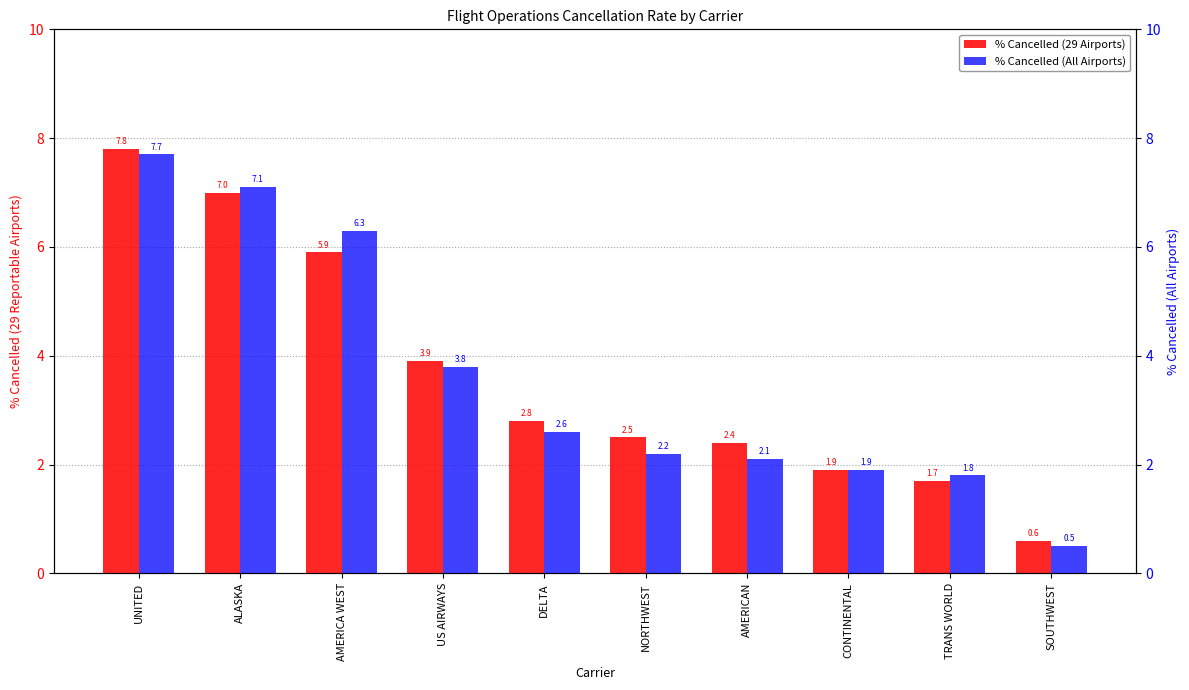

What is the difference between the % Cancelled (All Airports) values at ALASKA and CONTINENTAL?

5.2